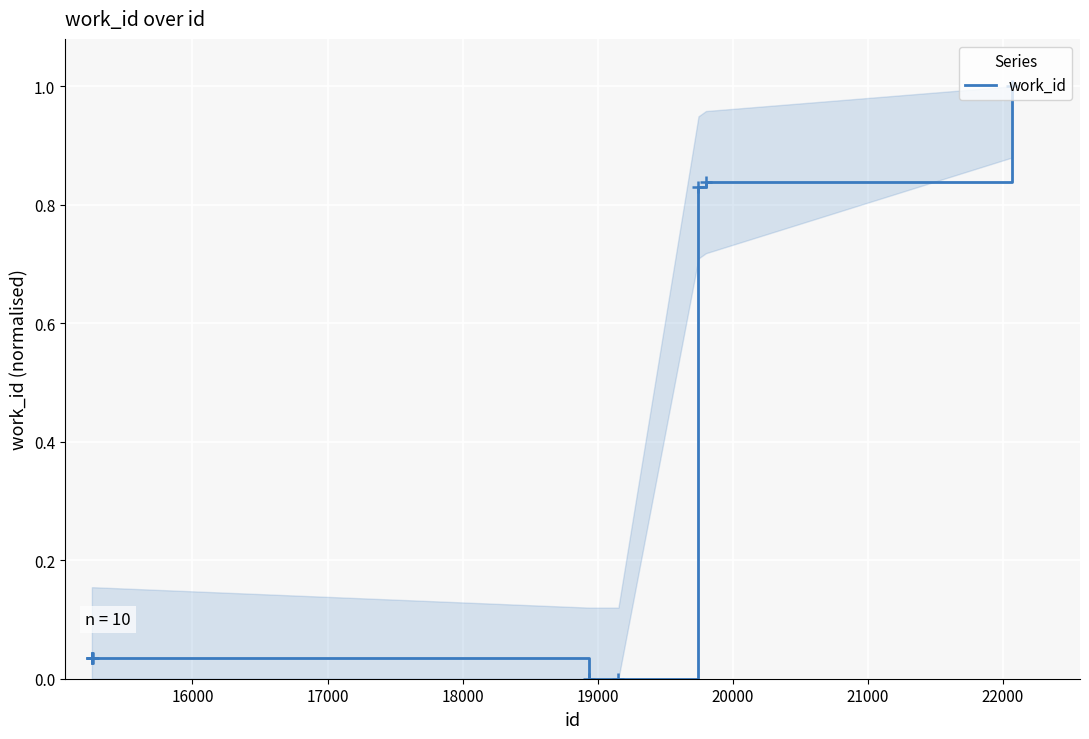

What is the maximum value shown in the chart?

1.0